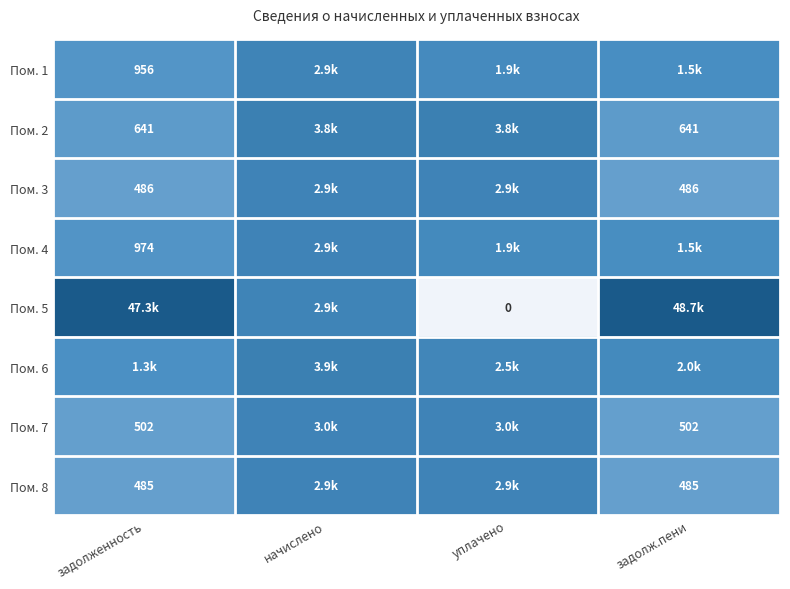

At how many categories does at least one series exceed 8?

4